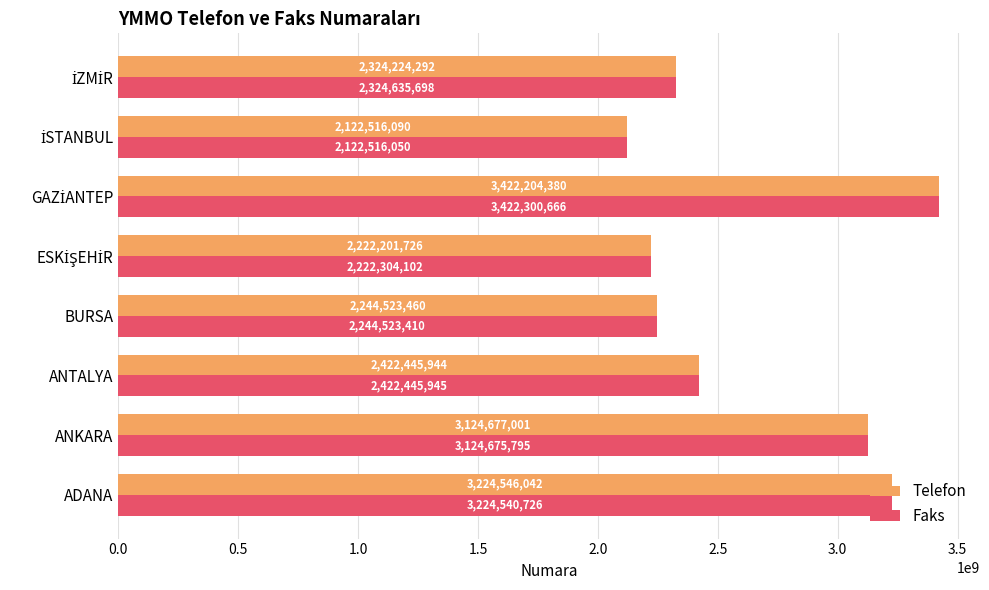

Which series has the largest range (max minus min)?

Faks